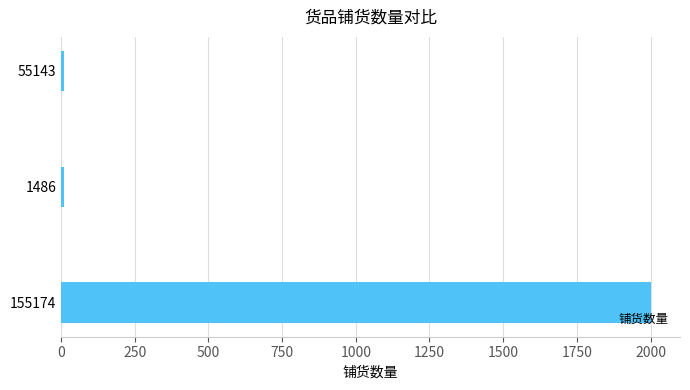

The value at 155174 is 2000. True or false?

True